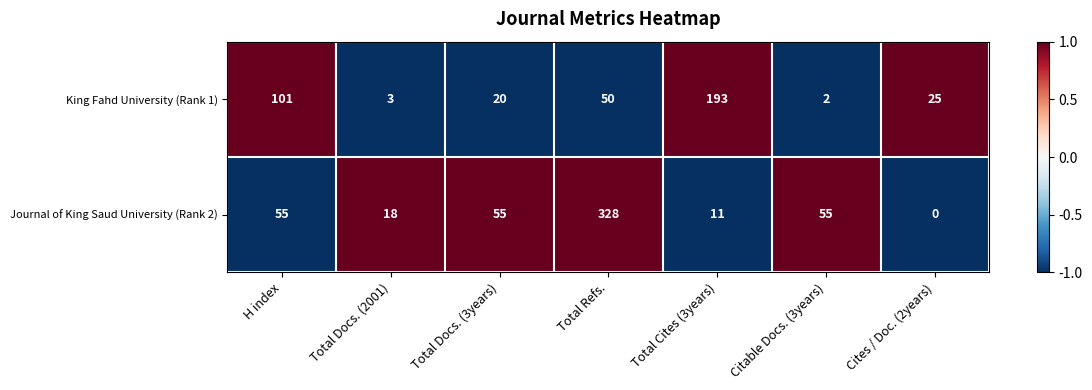

Reading right to left, transcribe all the data shown in this chart.

King Fahd University (Rank 1): 25	2	193	50	20	3	101
Journal of King Saud University (Rank 2): 0	55	11	328	55	18	55